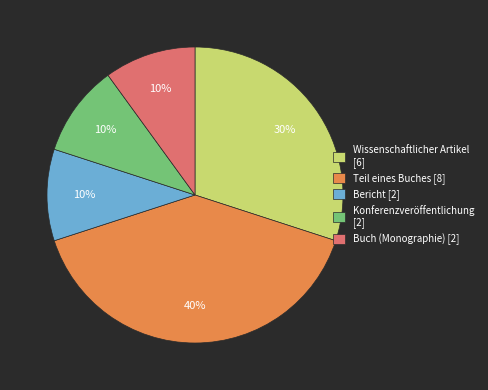

To the nearest percent, what is the difference between the largest and smallest slice percentages?

30%